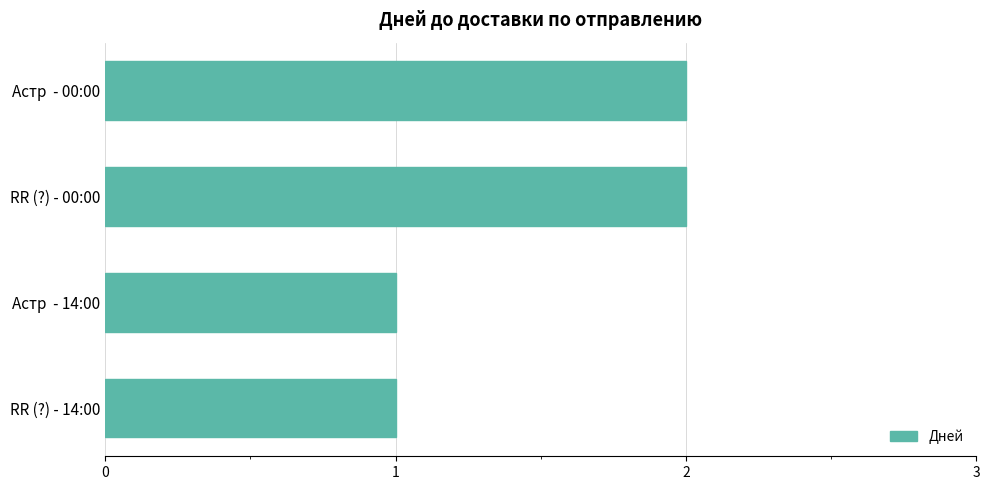

Reading bottom to top, transcribe all the data shown in this chart.

1	1	2	2